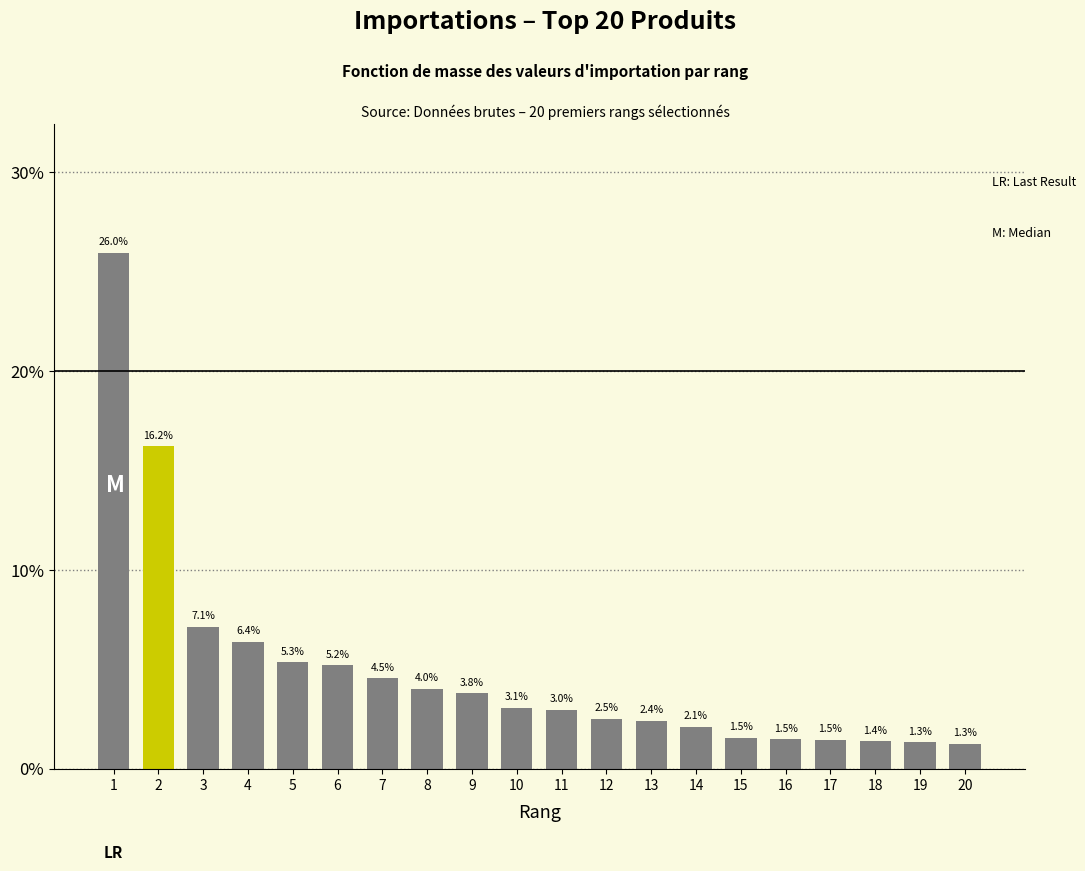

Reading left to right, list all the values displayed in this chart.

26.0	16.2	7.1	6.4	5.3	5.2	4.5	4.0	3.8	3.1	3.0	2.5	2.4	2.1	1.5	1.5	1.5	1.4	1.3	1.3